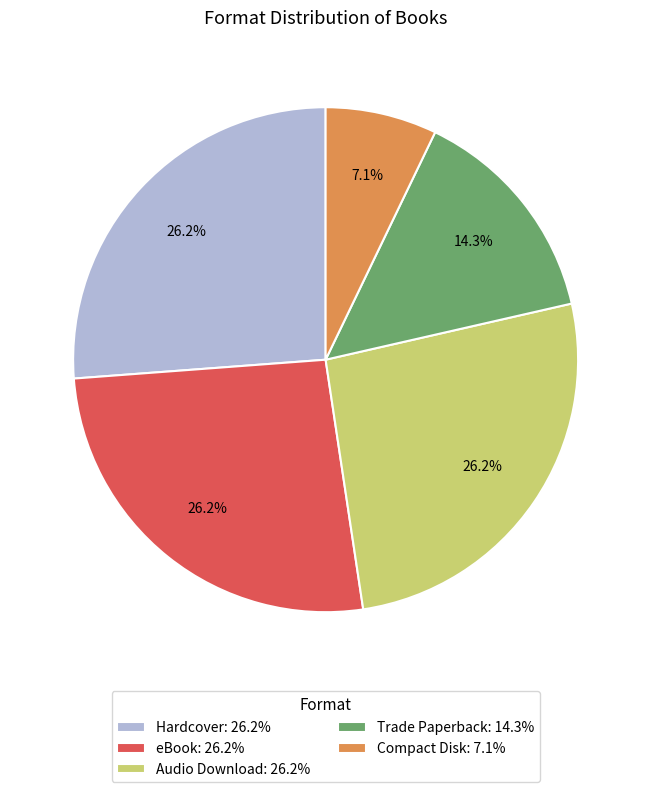

Which slice is the smallest?

Compact Disk